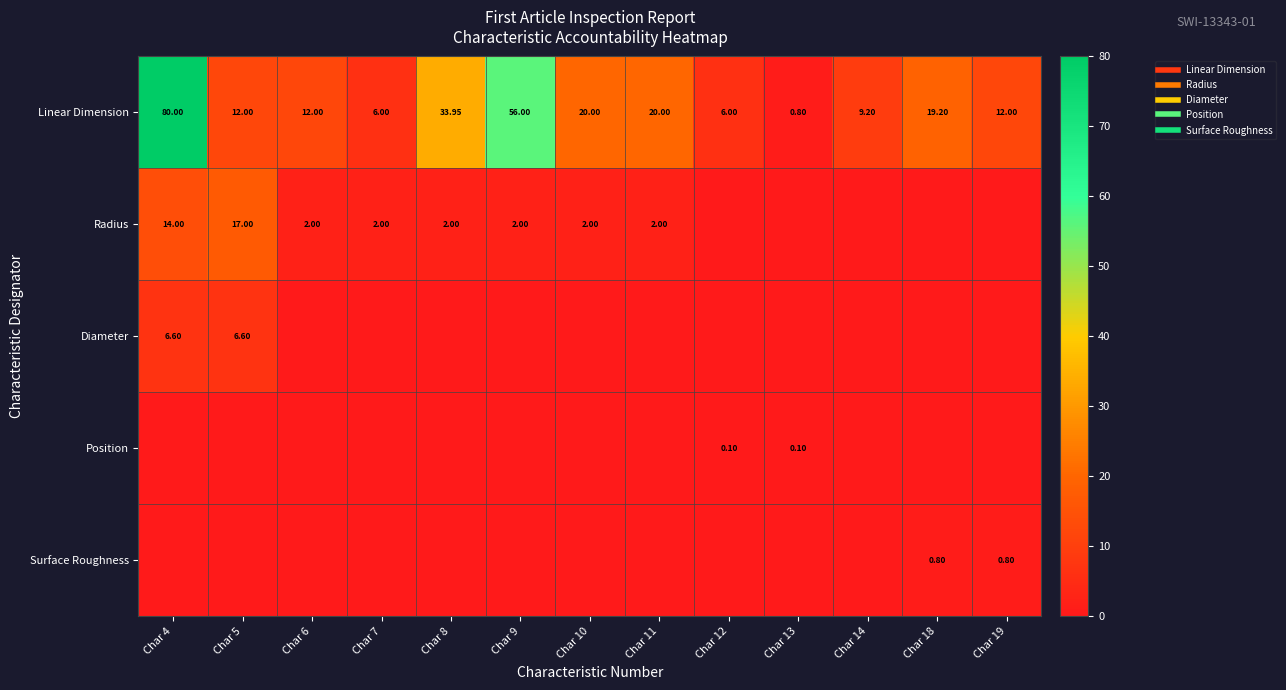

Count the Diameter values in the range 0 to 1.

11